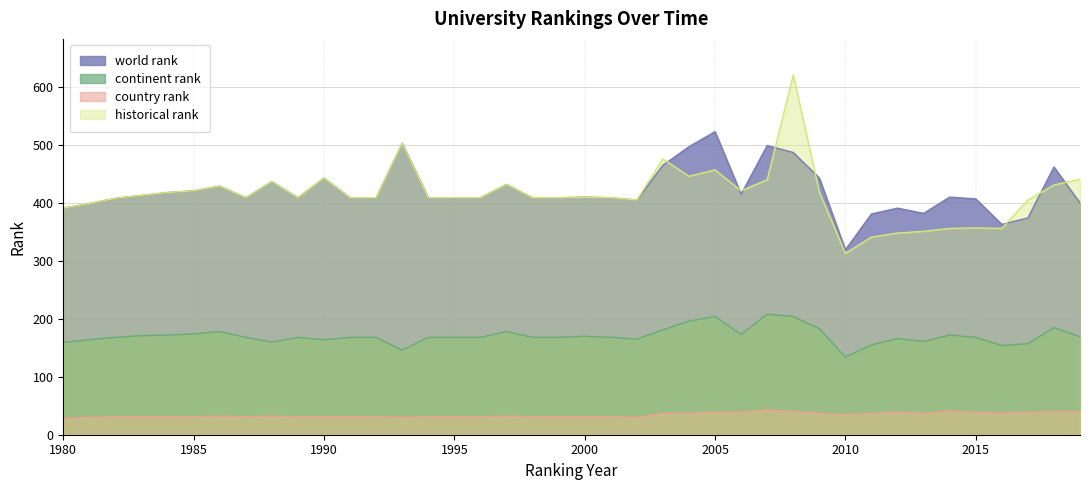

What is the minimum value shown in the chart?

28